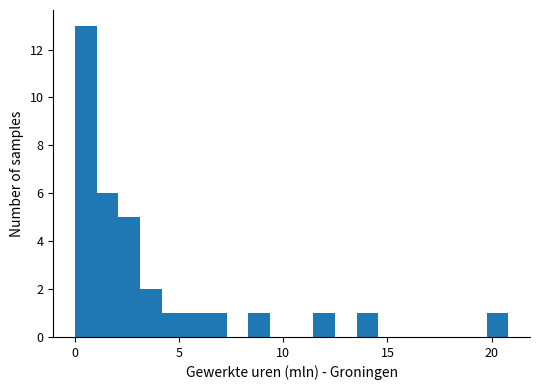

Read against the x-axis, roughly where is the centre of the tallest bar?

0.5